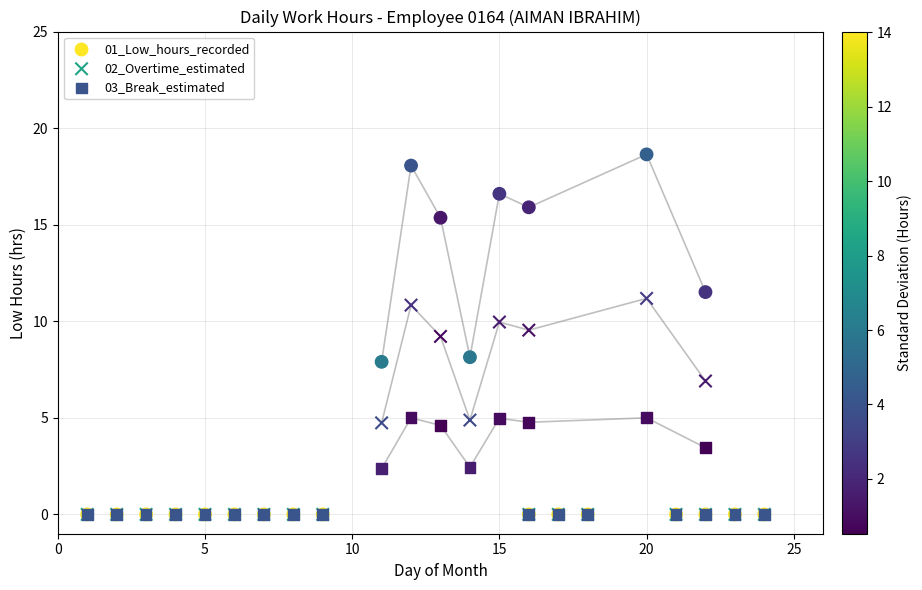

What are all the series names shown in the legend?

01_Low_hours_recorded, 02_Overtime_estimated, 03_Break_estimated